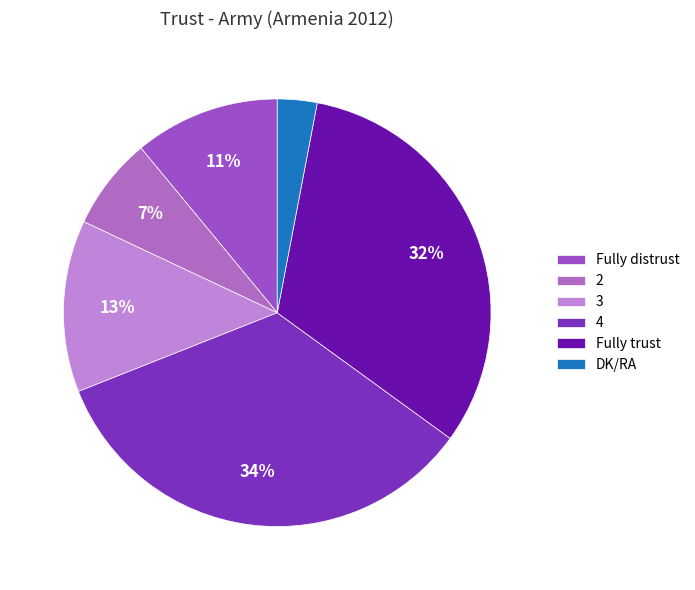

To the nearest percent, what percentage of the pie is 2?

7%